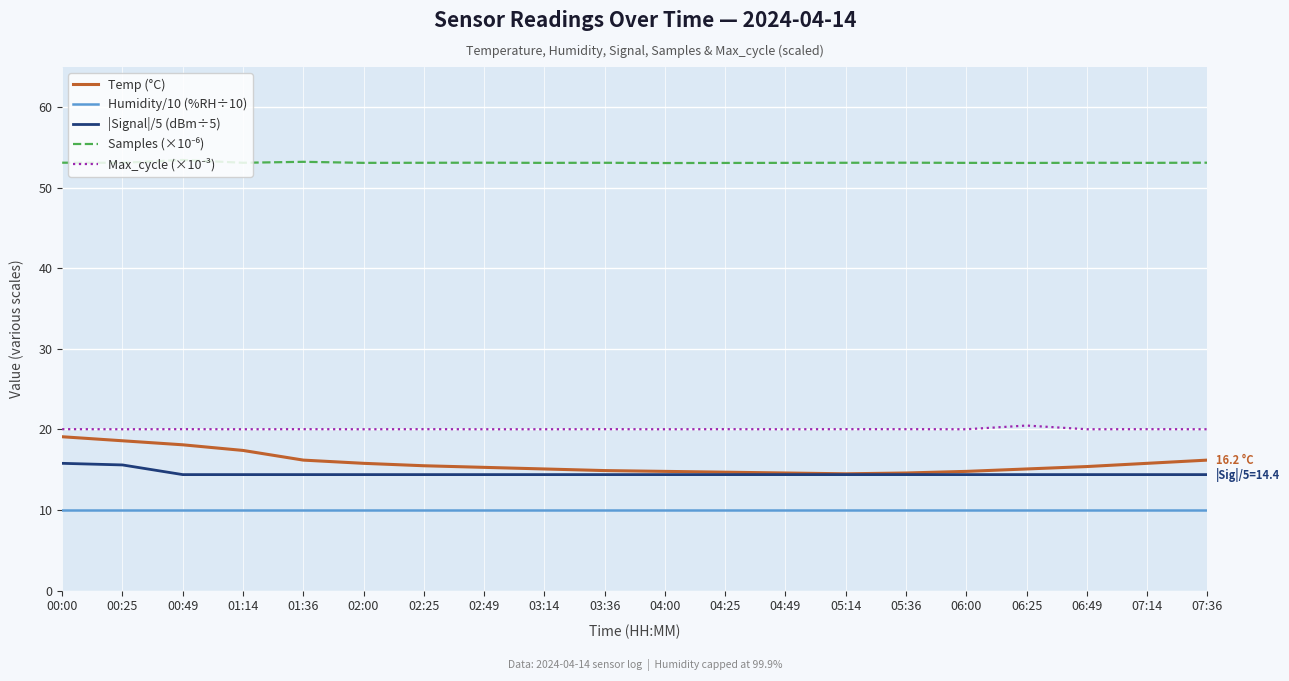

What is the maximum value shown in the chart?

53.5